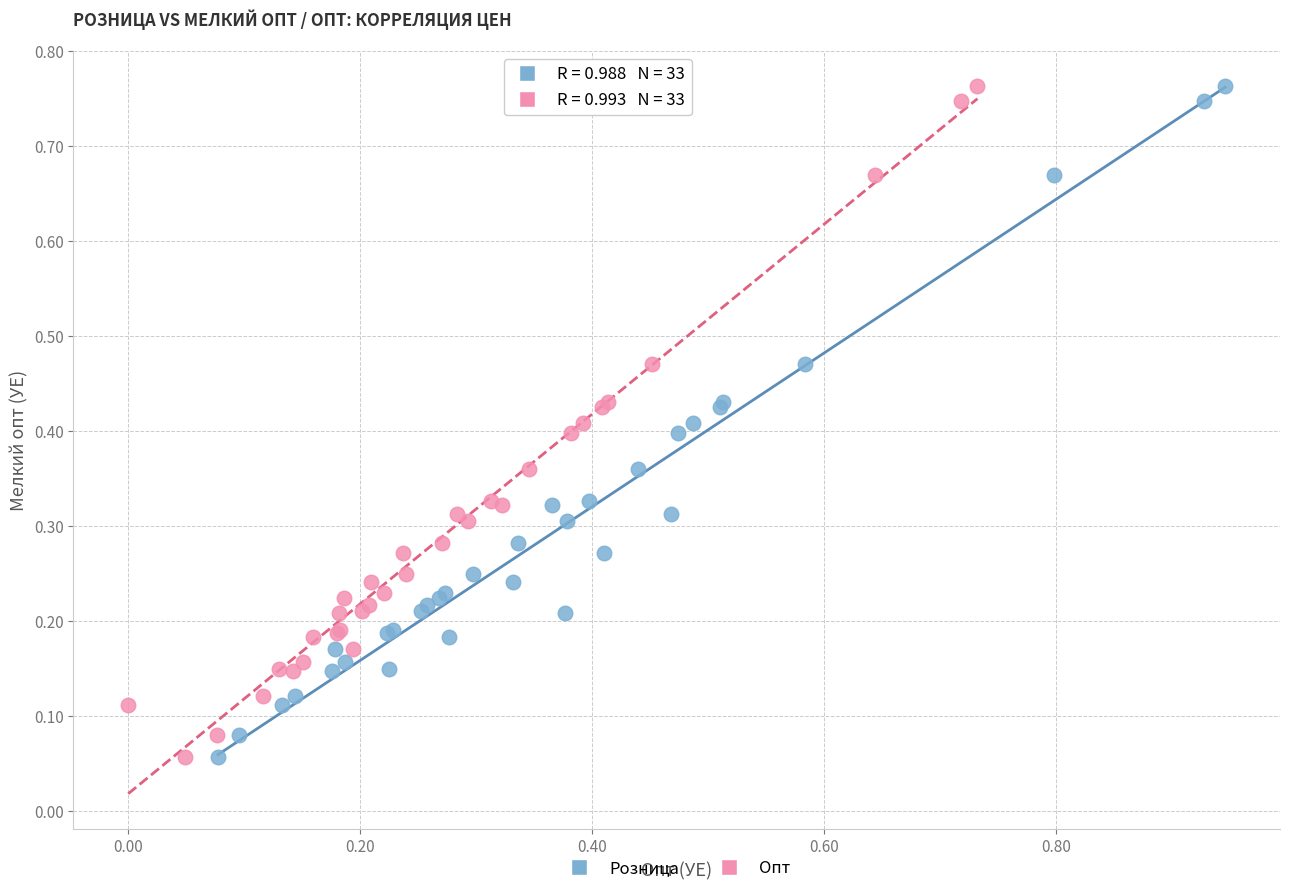

What are all the series names shown in the legend?

Розница, Опт